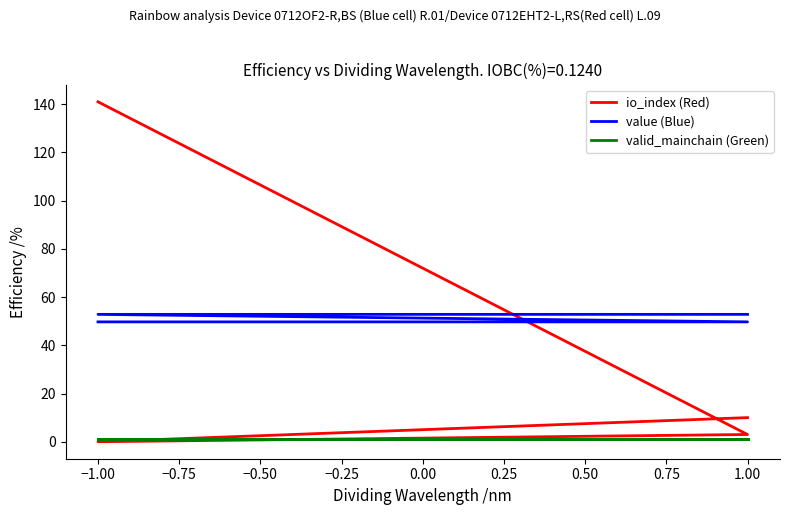

What is the maximum value for io_index (Red)?

141.0